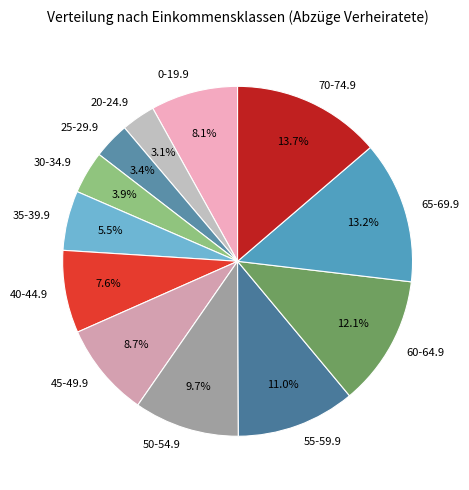

To the nearest percent, what percentage of the pie is 70-74.9?

14%